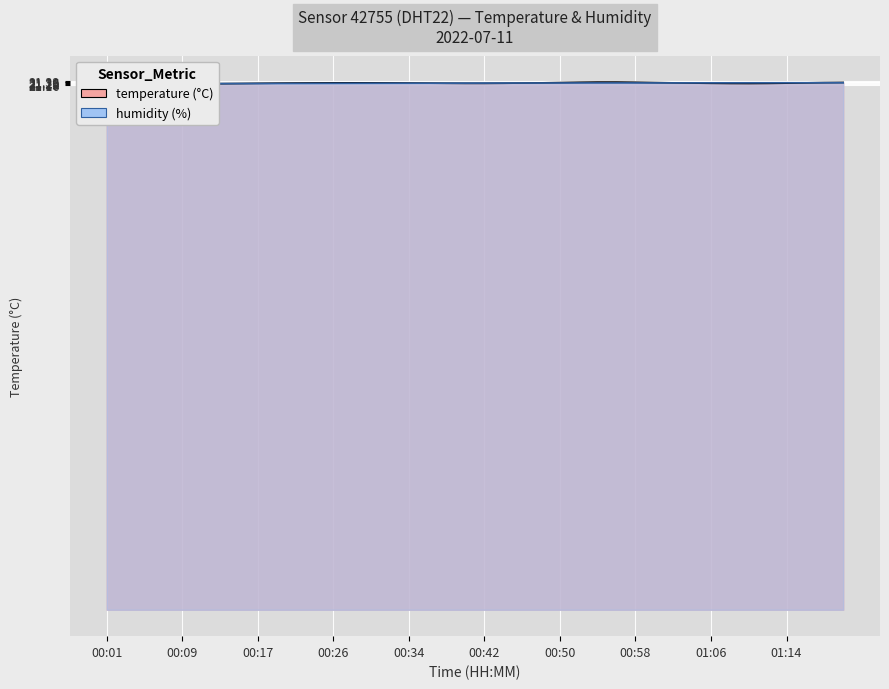

Which label corresponds to the smallest value in the chart?

00:01